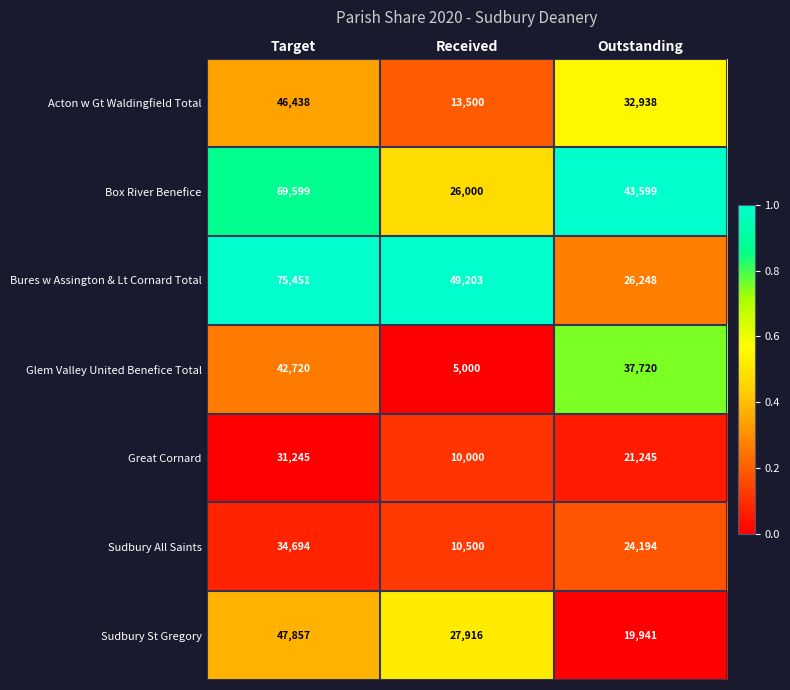

At which label is Bures w Assington & Lt Cornard Total closest to 50849?

Received